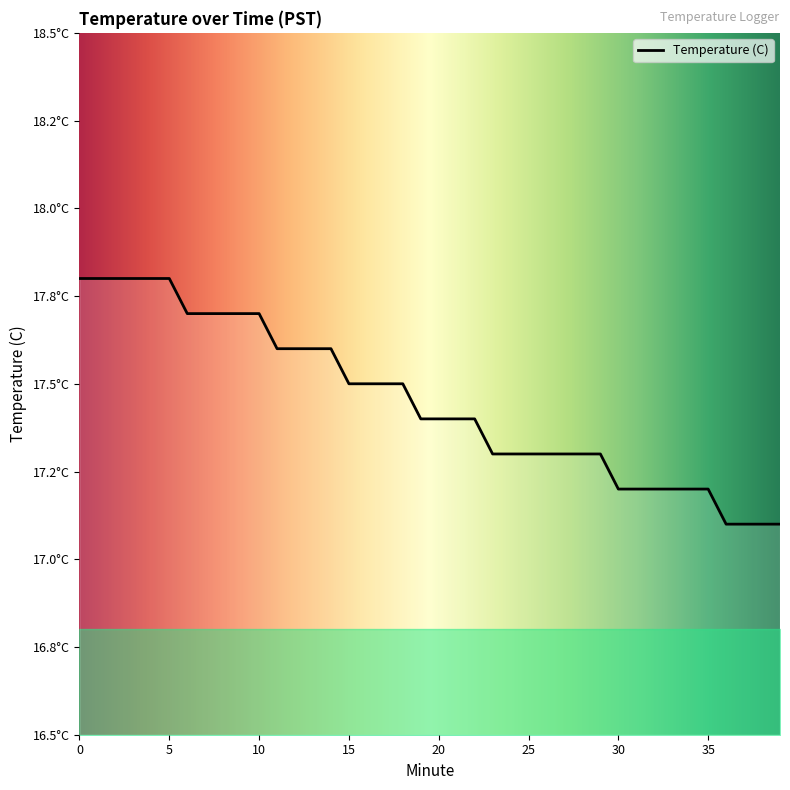

Is this an area chart (filled region under the line)?

Yes